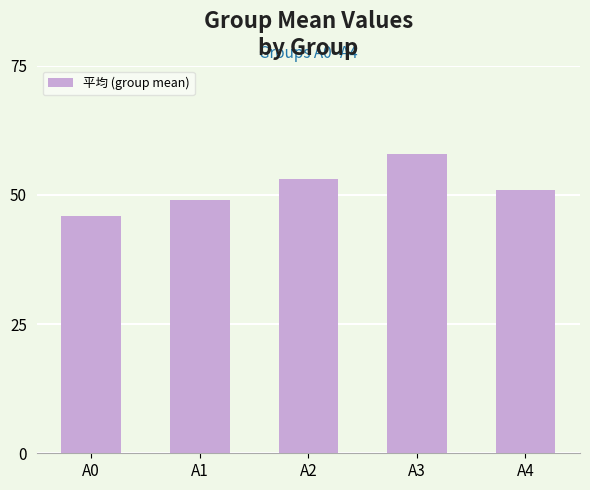

What is the greatest value displayed?

58